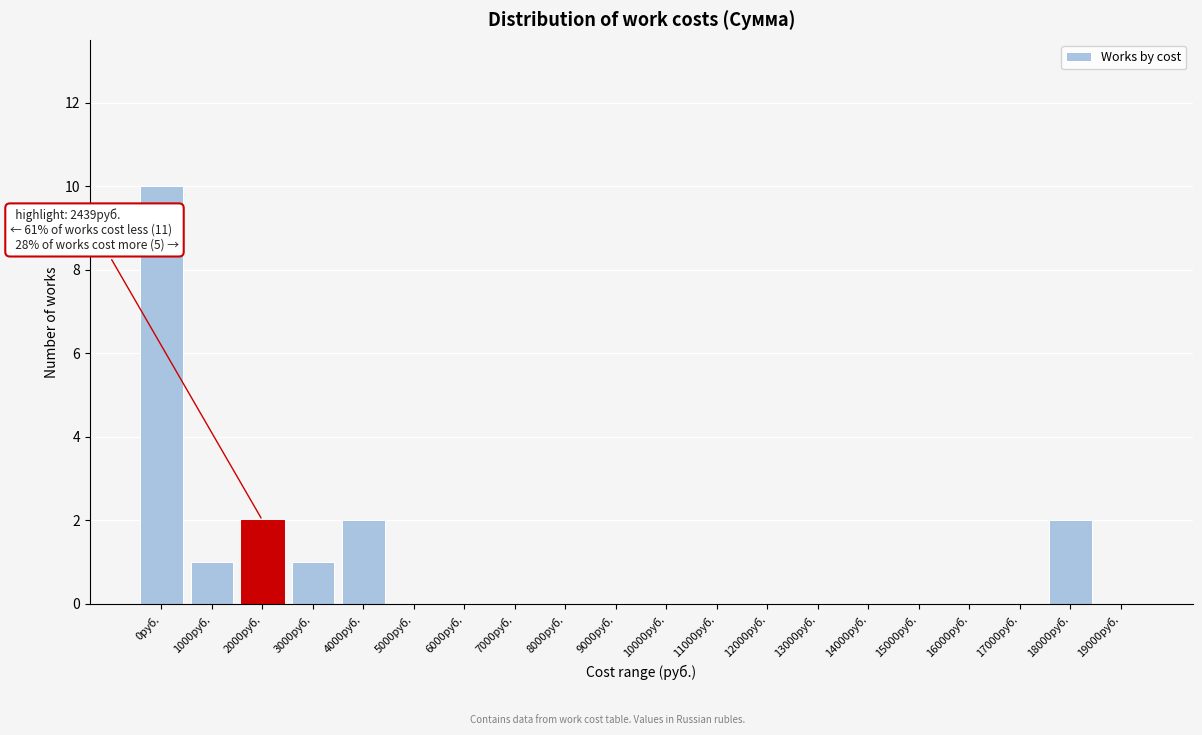

Reading left to right, transcribe all the data shown in this chart.

0руб.=10	1000руб.=1	2000руб.=2	3000руб.=1	4000руб.=2	5000руб.=0	6000руб.=0	7000руб.=0	8000руб.=0	9000руб.=0	10000руб.=0	11000руб.=0	12000руб.=0	13000руб.=0	14000руб.=0	15000руб.=0	16000руб.=0	17000руб.=0	18000руб.=2	19000руб.=0